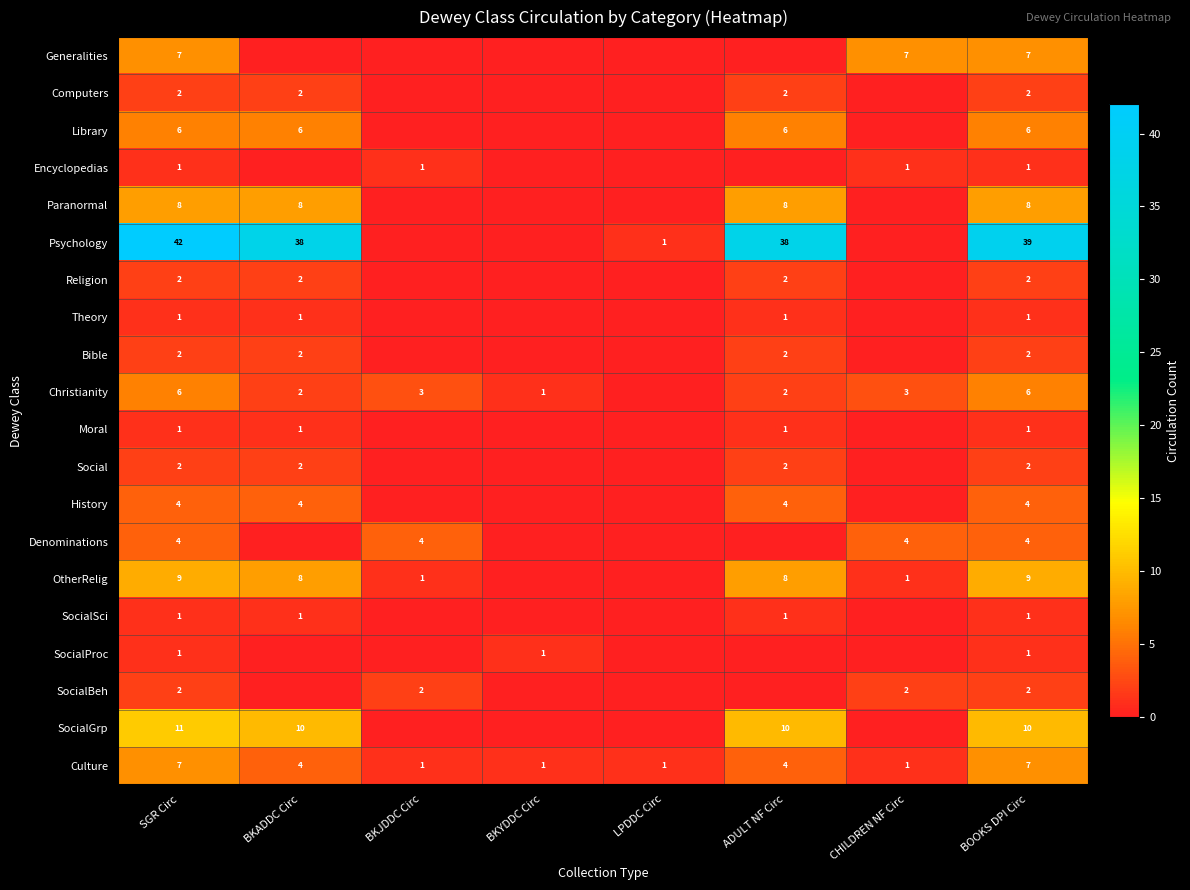

Which series has the largest total across all categories?

Psychology